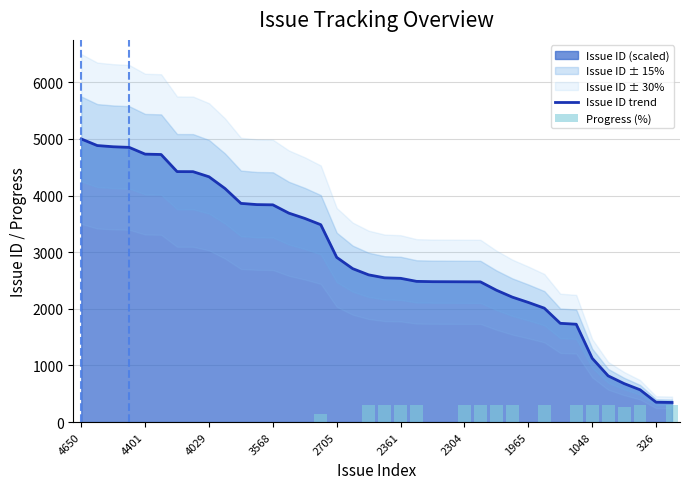

The Issue ID trend series shows 5769.2 at 3568. True or false?

False